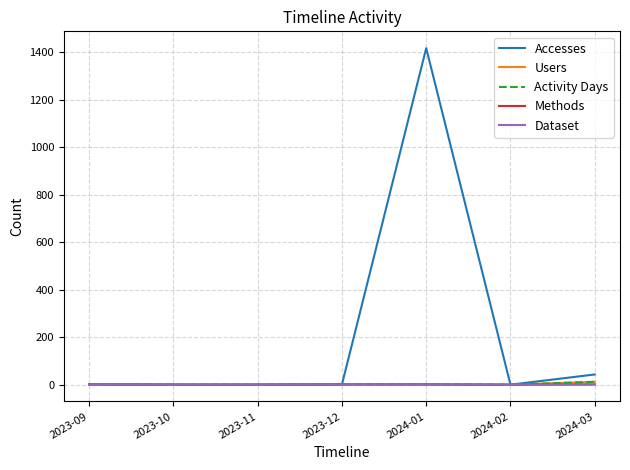

Reading right to left, transcribe all the data shown in this chart.

Accesses: 43	0	1418	1	0	0	2
Users: 12	0	1	1	0	0	1
Activity Days: 12	0	1	1	0	0	1
Methods: 1	0	1	1	0	0	1
Dataset: 1	0	1	1	0	0	1